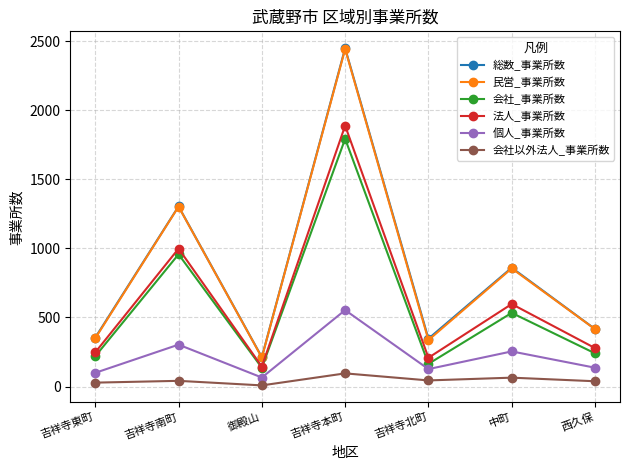

True or false: 法人_事業所数 and 民営_事業所数 cross at least once.

False